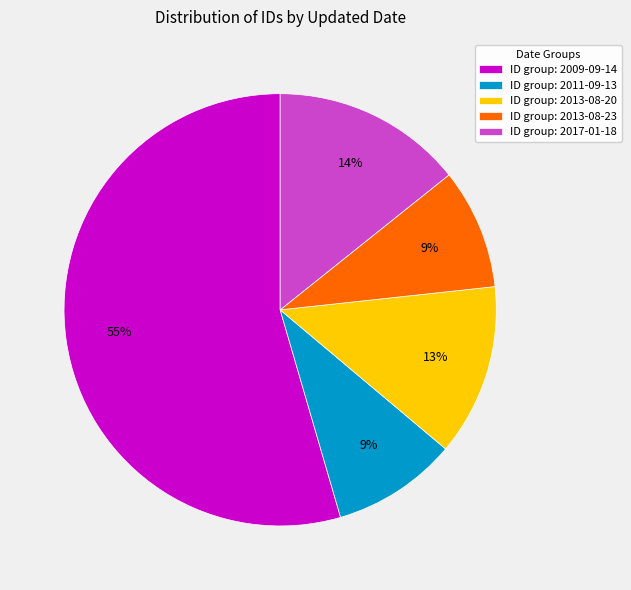

To the nearest percent, what percentage of the pie is ID group: 2011-09-13?

9%